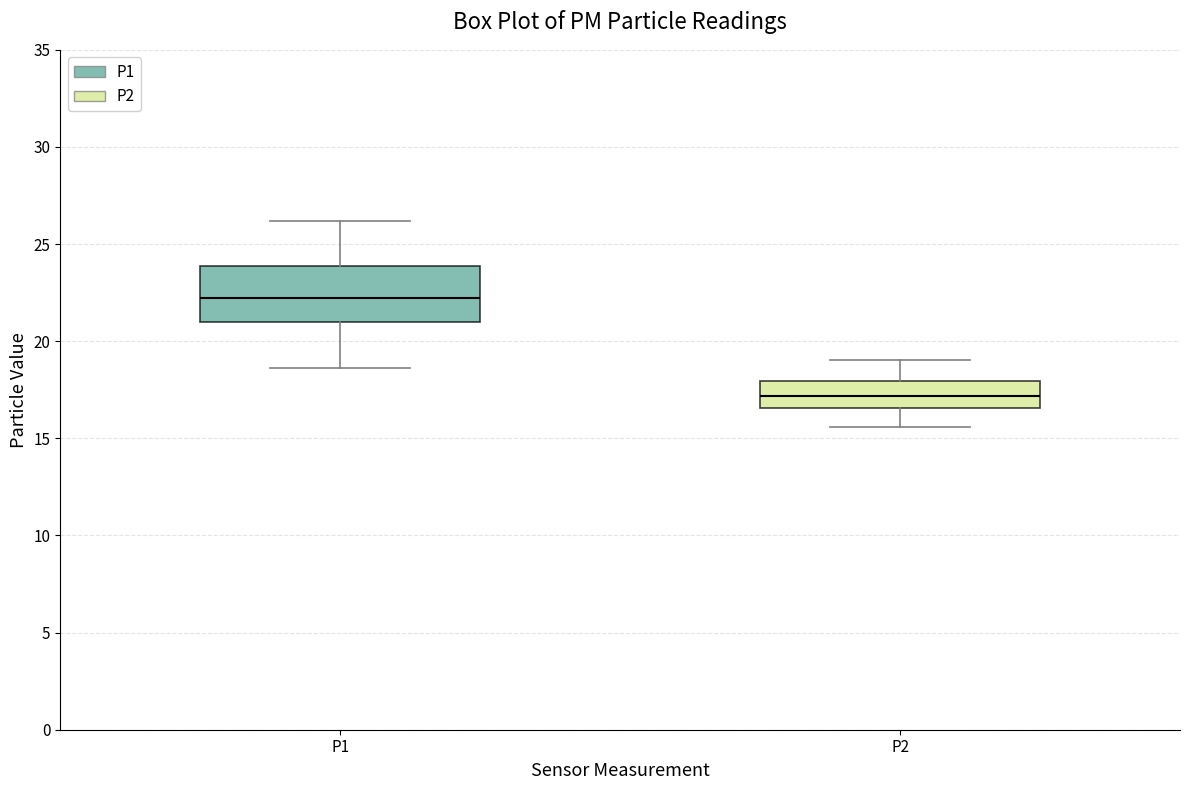

Reading left to right, read every box against the y-axis: the position of its median line, the range the box covers, and the ends of its whiskers. The values are not printed on the chart, so give them approximately, as read against the axis.

P1: median 22.0, box 21.0 to 24.0, whiskers 18.5 to 26.0
P2: median 17.0, box 16.5 to 18.0, whiskers 15.5 to 19.0